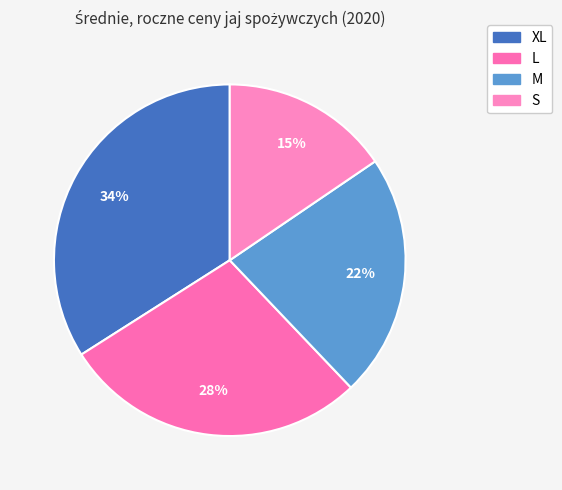

Is it true that M is 22% of the pie?

True